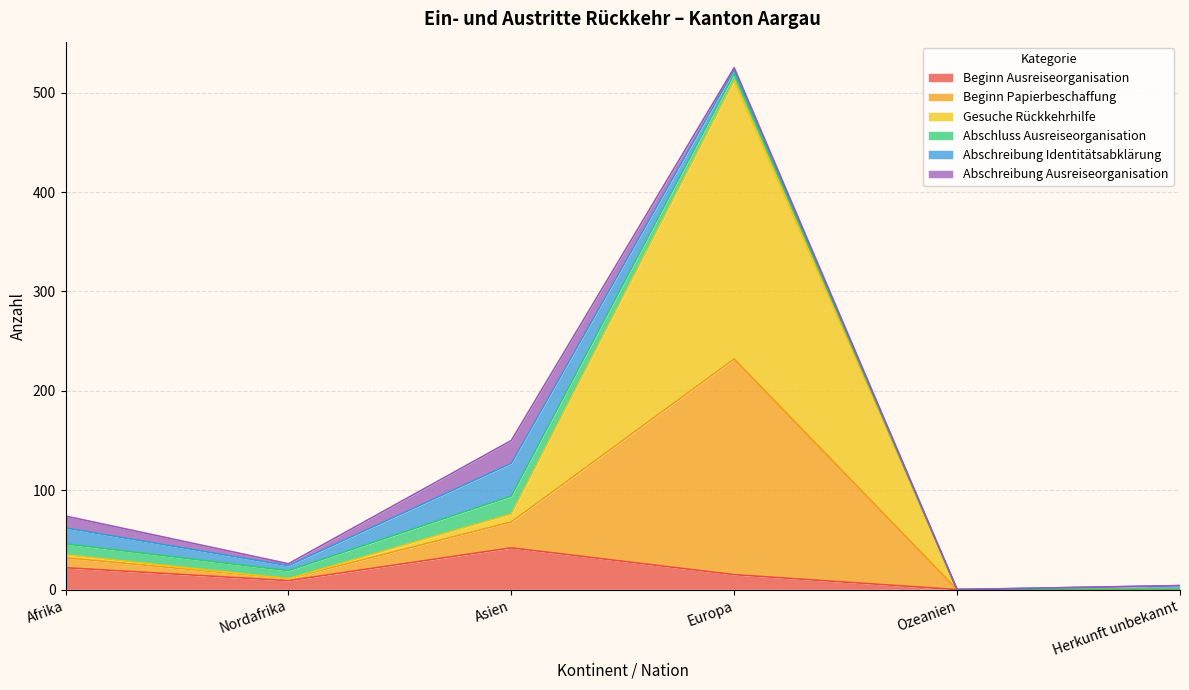

What is the approximate value of Beginn Ausreiseorganisation at Nordafrika?

9